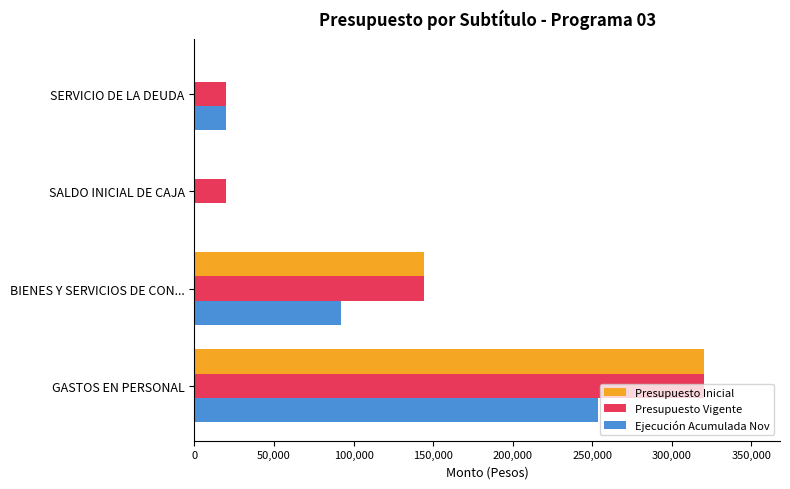

At which category is the sum across all series the highest?

GASTOS EN PERSONAL